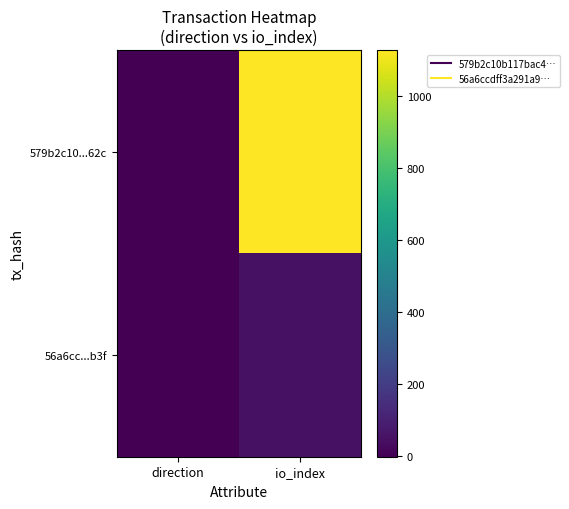

Reading right to left, list all the values displayed in this chart.

579b2c10...62c: io_index=1128	direction=-1
56a6cc...b3f: io_index=48	direction=1